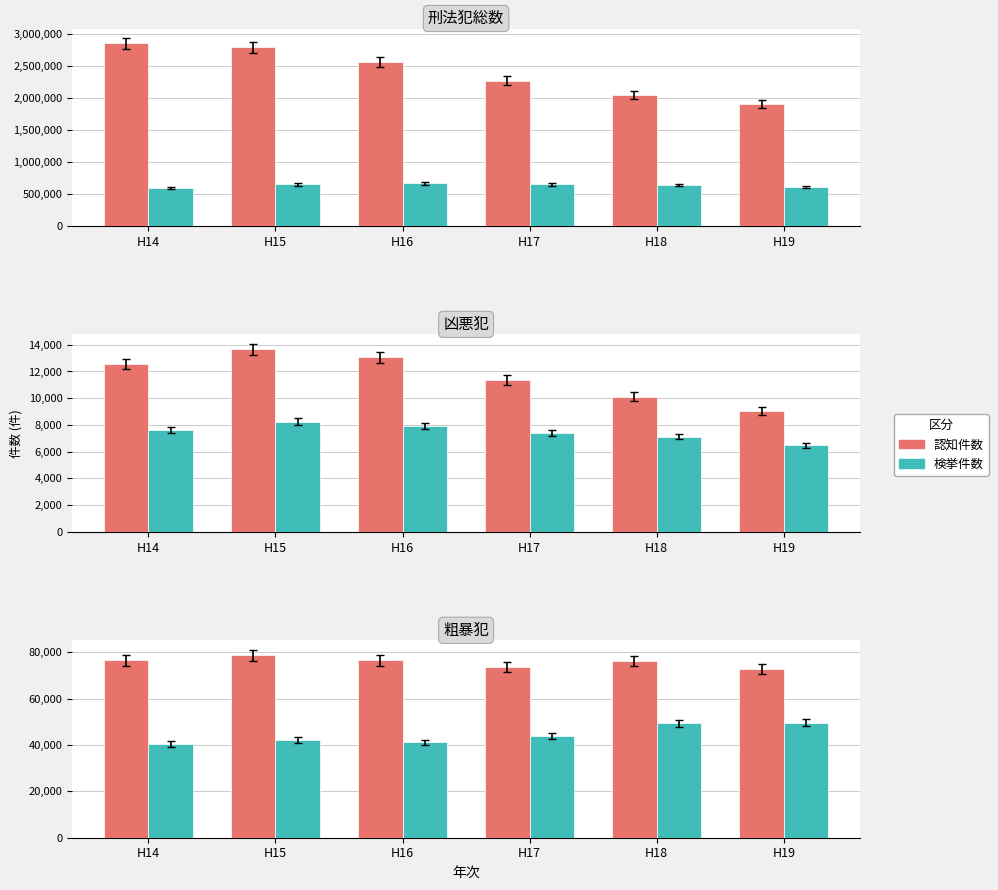

At which label does 認知件数 reach its minimum?

H19